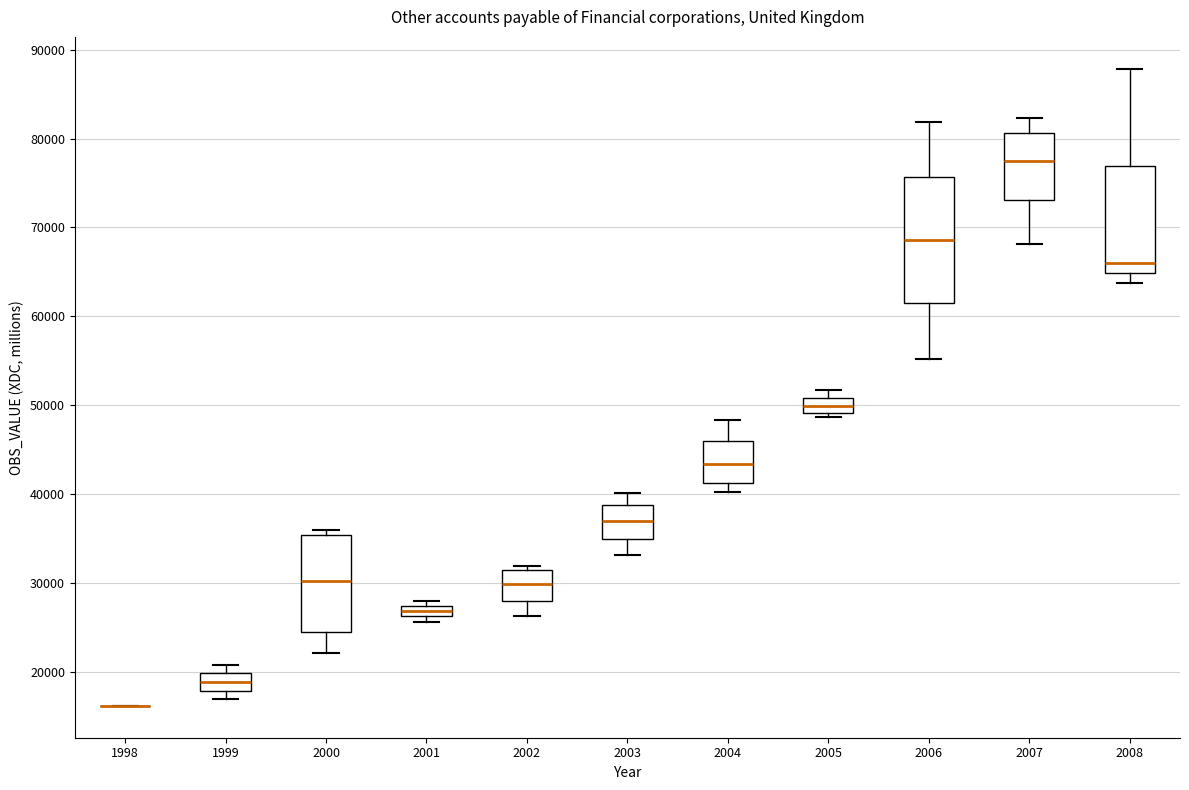

Where is the lower edge of the box at x = 2008 on the y-axis? The values are not printed on the chart, so give them approximately, as read against the axis.

65000